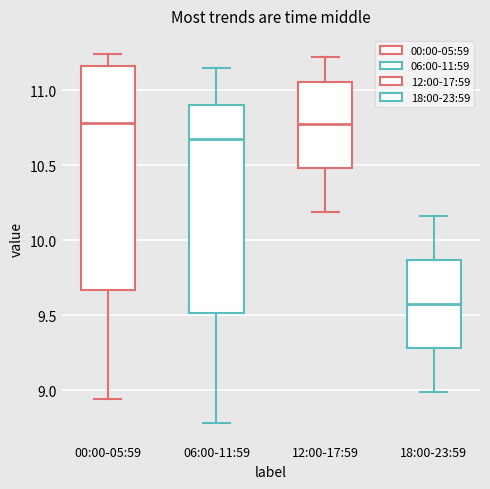

Reading left to right, read every box against the y-axis: the position of its median line, the range the box covers, and the ends of its whiskers. The values are not printed on the chart, so give them approximately, as read against the axis.

00:00-05:59: median 10.80, box 9.65 to 11.15, whiskers 8.95 to 11.25
06:00-11:59: median 10.70, box 9.50 to 10.90, whiskers 8.80 to 11.15
12:00-17:59: median 10.80, box 10.50 to 11.05, whiskers 10.20 to 11.20
18:00-23:59: median 9.60, box 9.30 to 9.85, whiskers 9.00 to 10.15